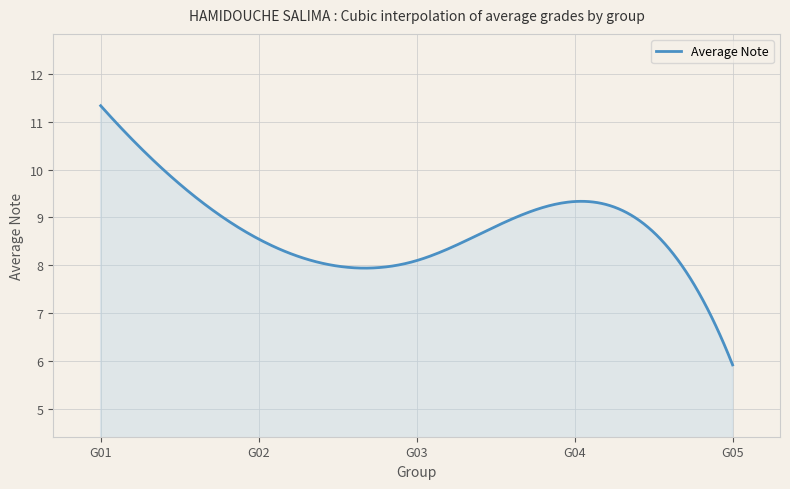

What is the difference between the maximum and minimum values?

5.4